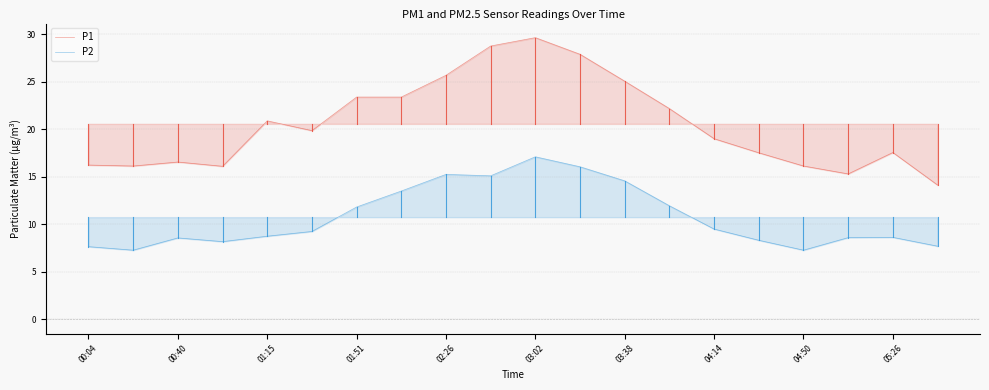

True or false: P2 and P1 cross at least once.

False